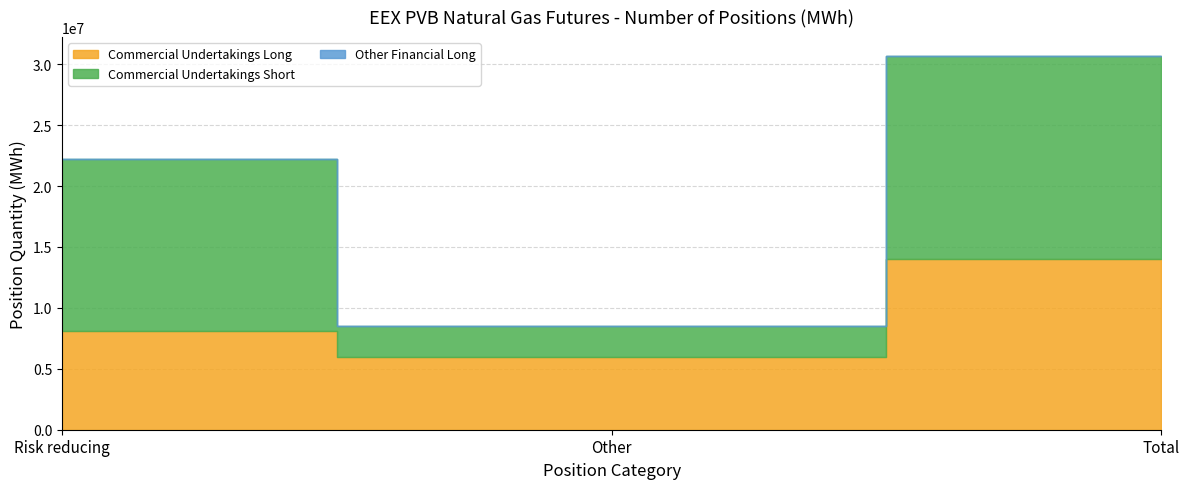

What is the value of the Commercial Undertakings Long point at the 3rd from the left?

14019880